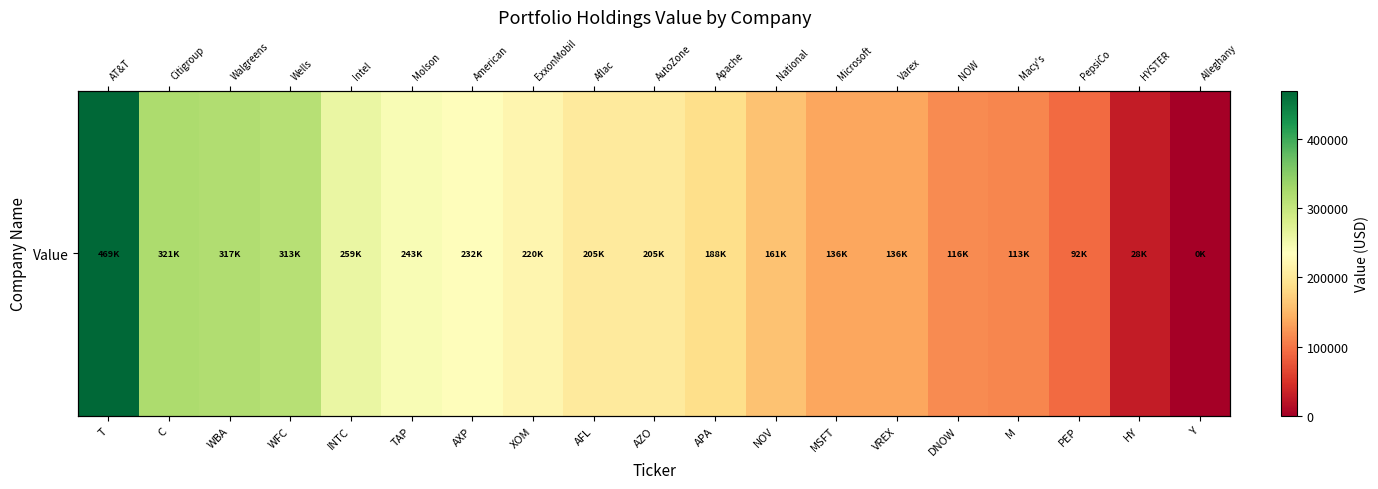

Which category has the highest value across all series?

T